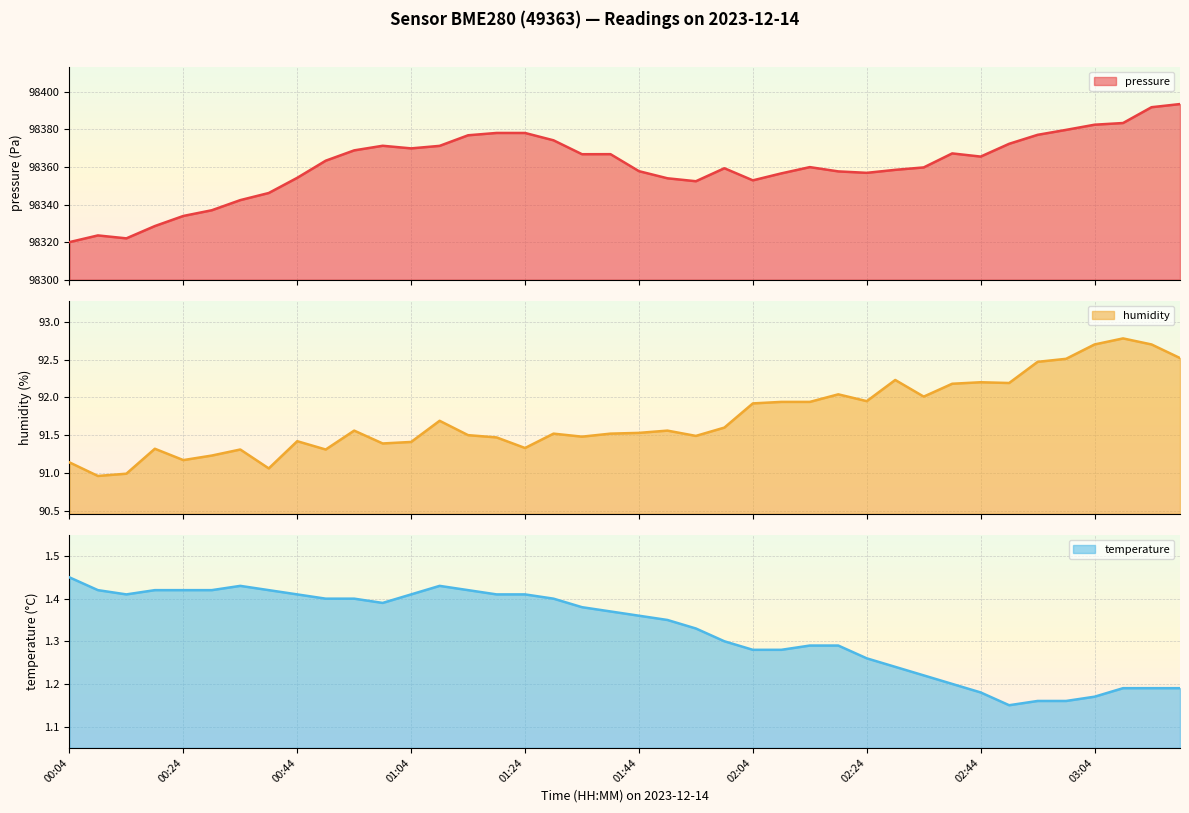

Which series has the largest range (max minus min)?

pressure